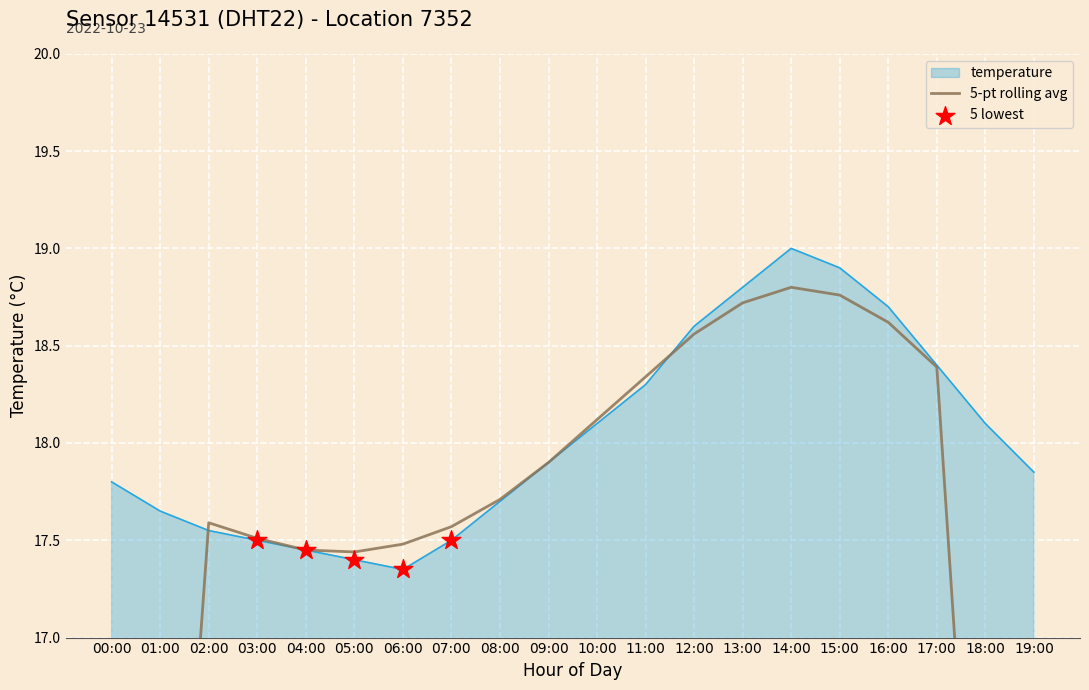

The temperature series shows 23.9 at 07:00. True or false?

False